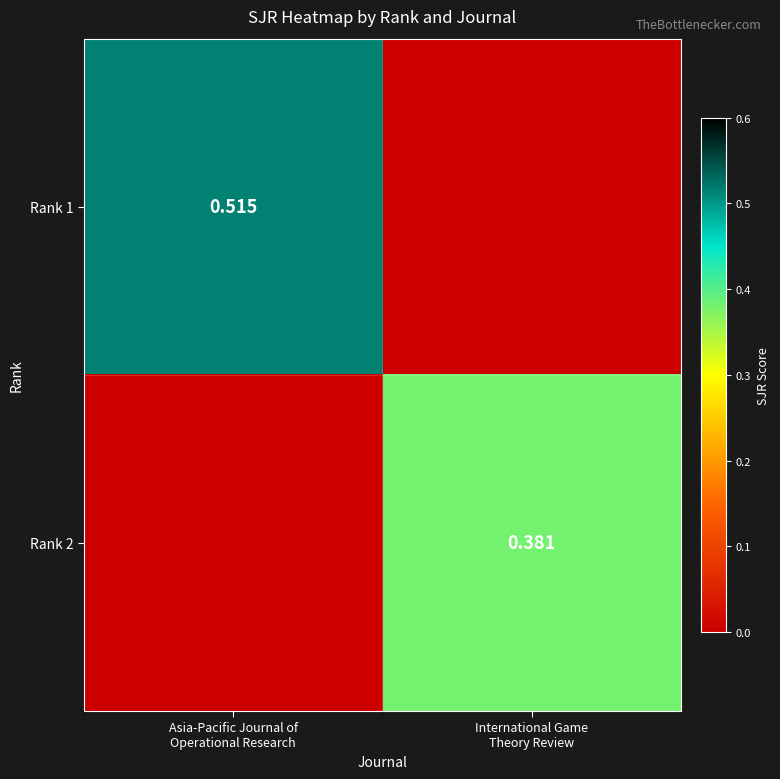

How many data points in Rank 1 are above 0?

1